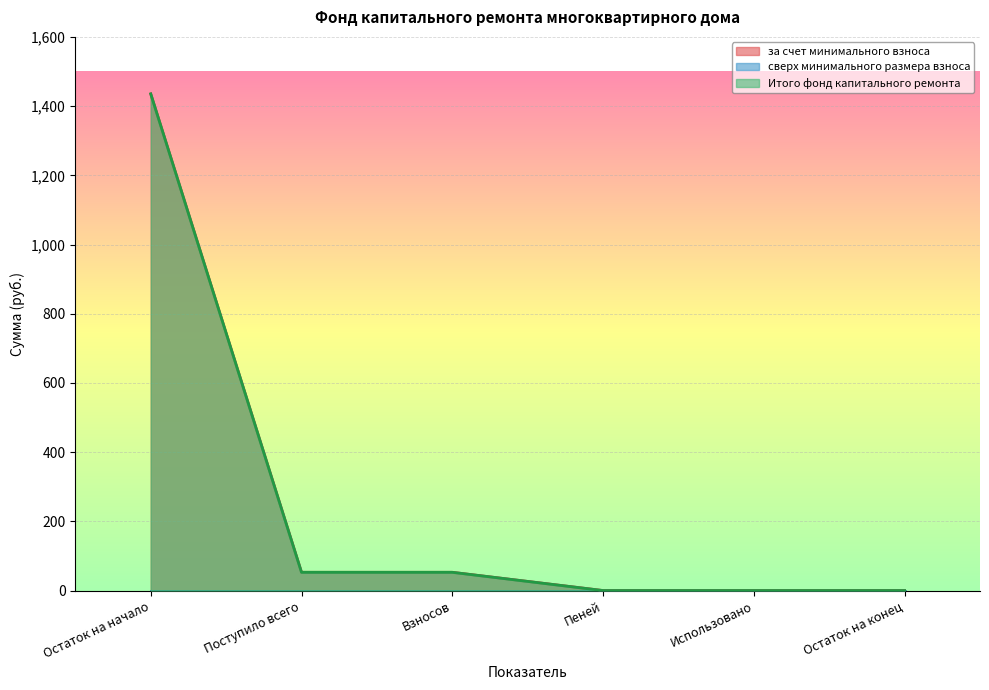

True or false: Итого фонд капитального ремонта and за счет минимального взноса cross at least once.

False